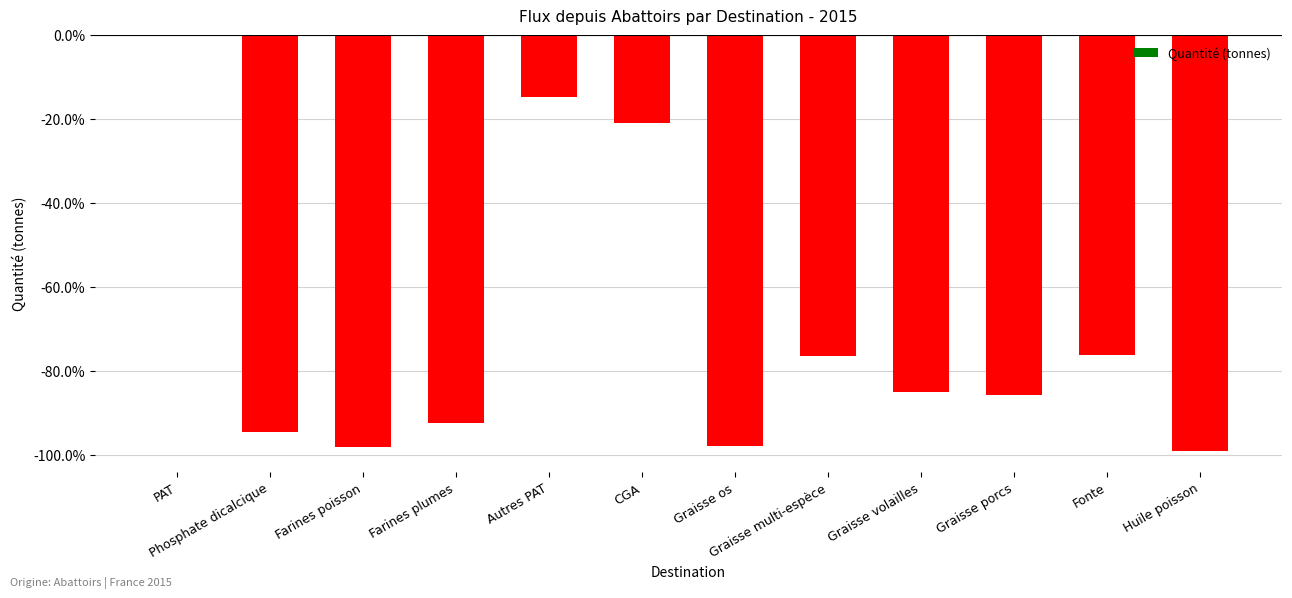

What is the change in value from Graisse multi-espèce to Huile poisson?

-22.6